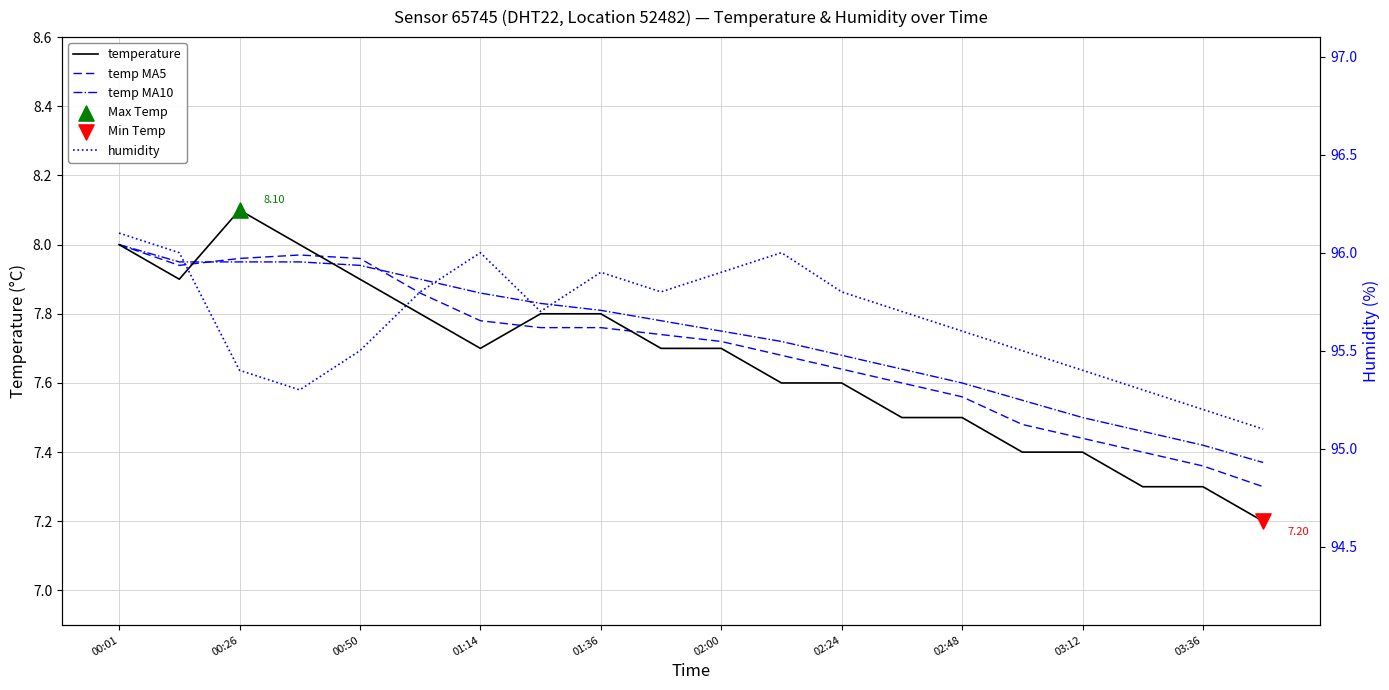

Is the value of temp MA5 at 02:00 greater than the value of temperature at 02:24?

Yes